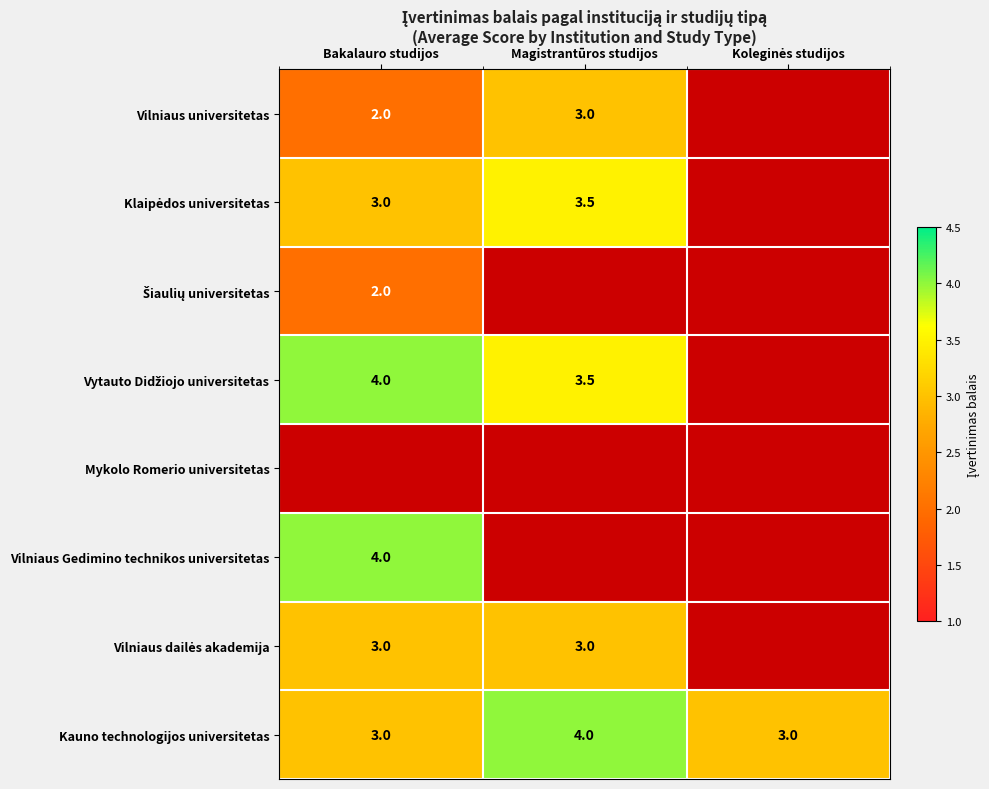

Is it true that Kauno technologijos universitetas equals 4.0 at Magistrantūros studijos?

True